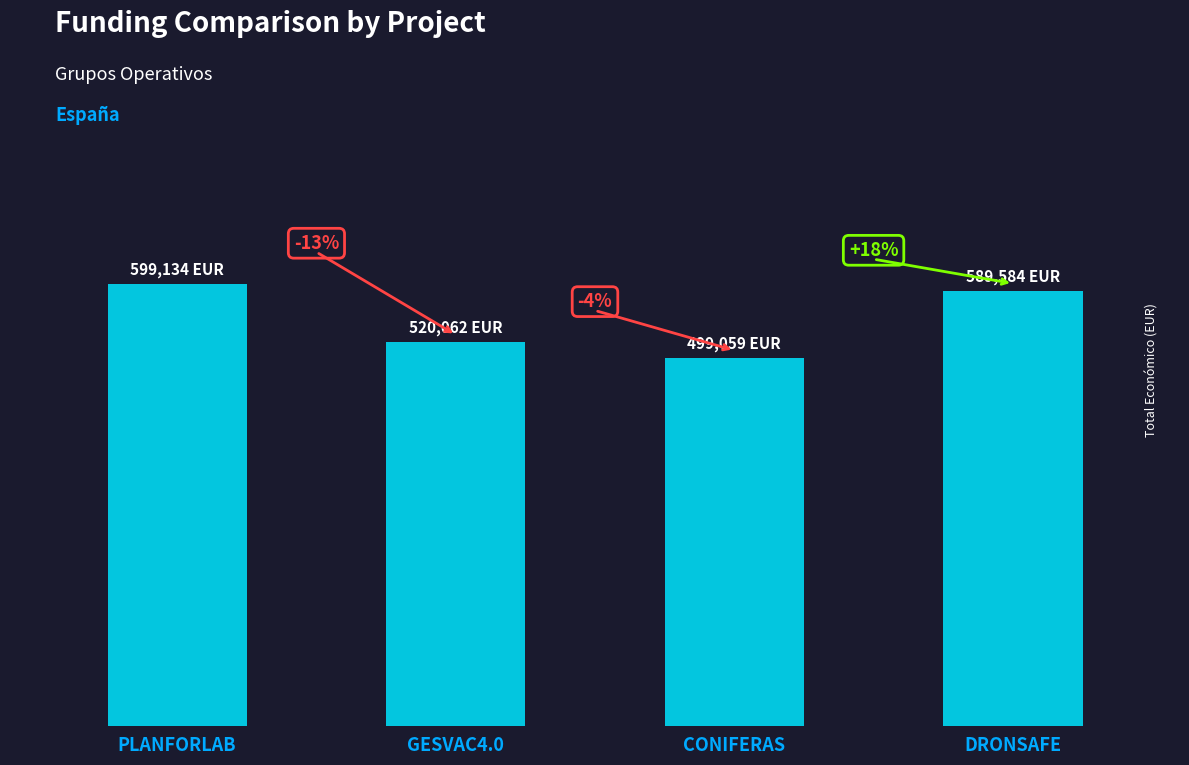

Reading right to left, transcribe all the data shown in this chart.

589584	499059	520062	599134